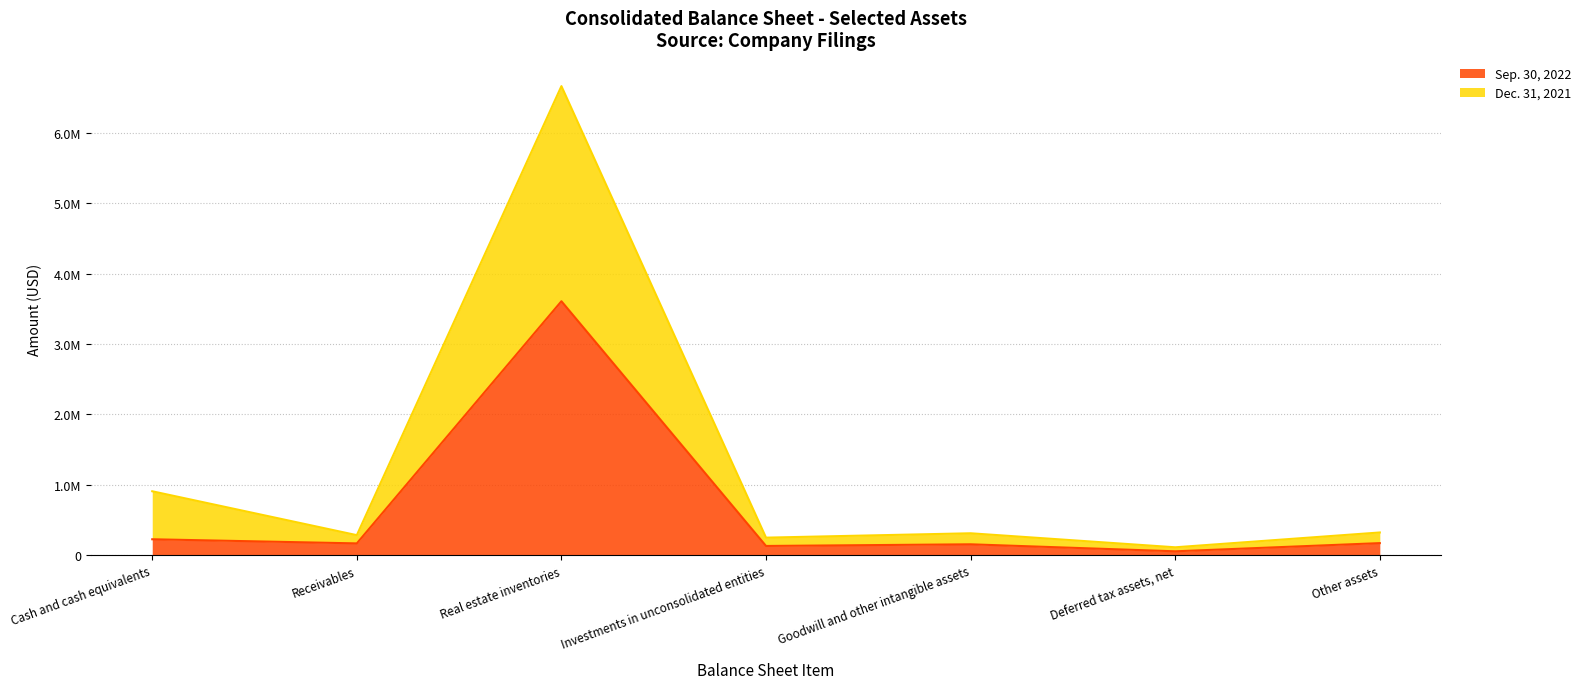

What is the difference between the maximum and minimum values in the Sep. 30, 2022 series?

3551210